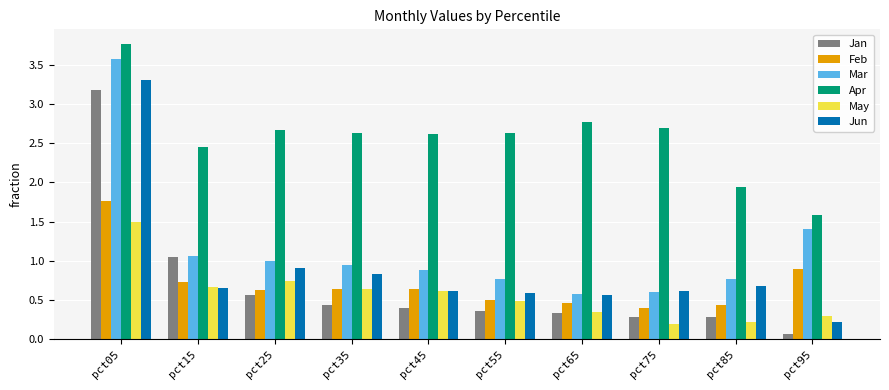

What is the difference between the second highest and minimum values in the Mar series?

0.8